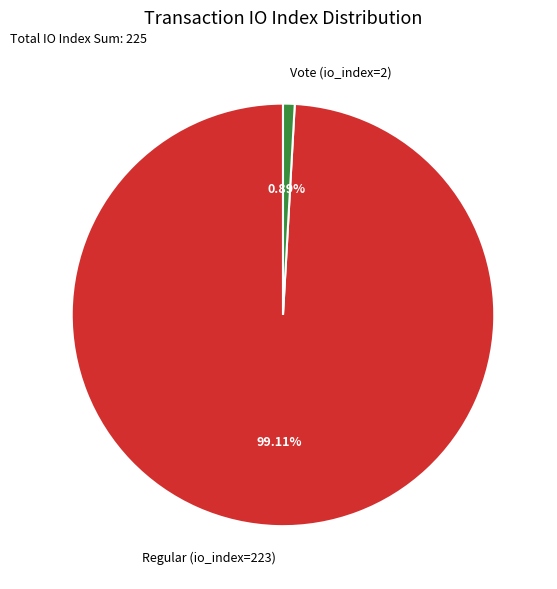

To the nearest percent, what is the difference between the largest and smallest slice percentages?

98%